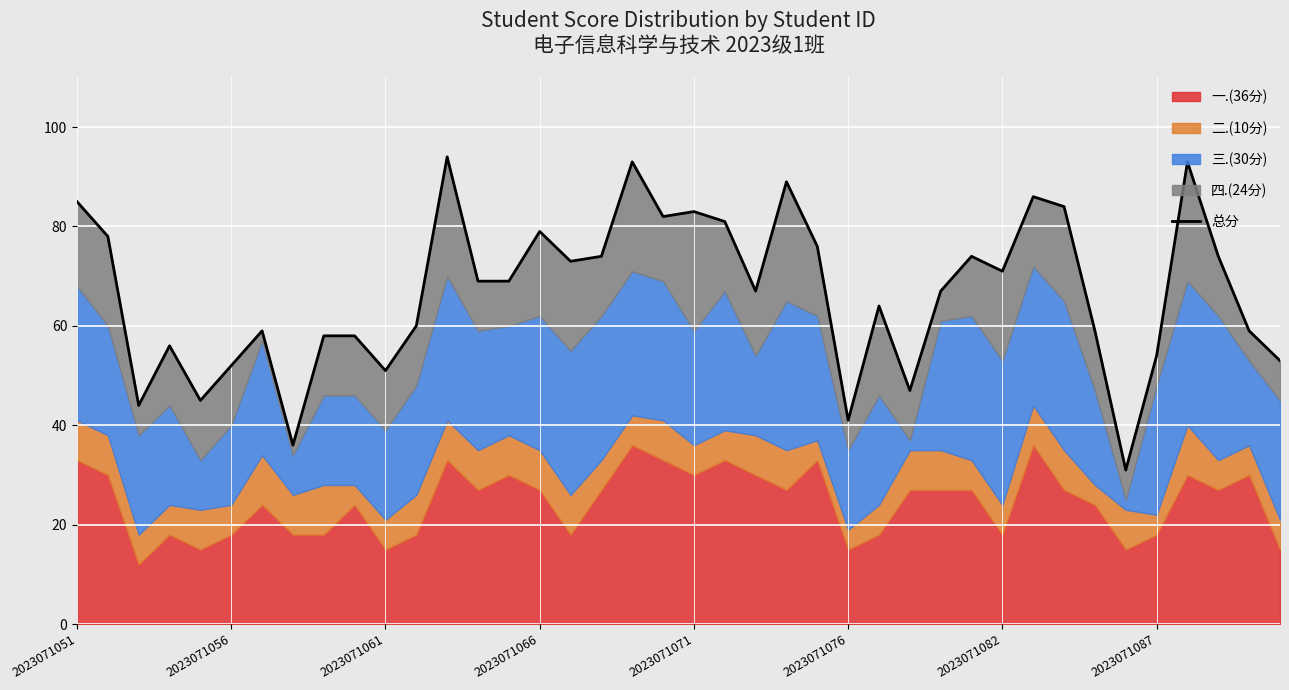

What is the change in value from 24 to 32?

+8